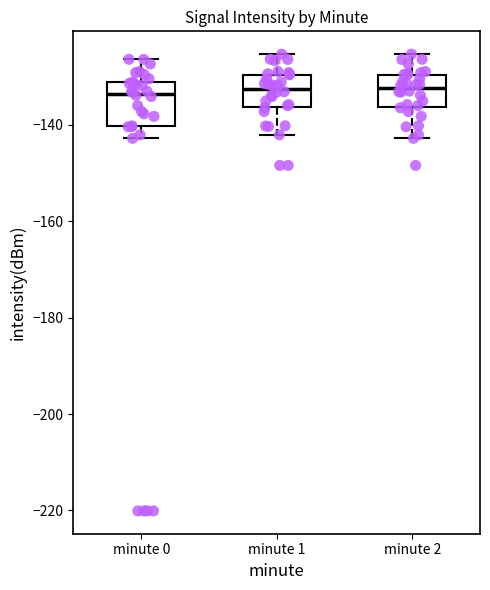

Which box is the tallest, from its lower edge to its upper edge?

minute 0